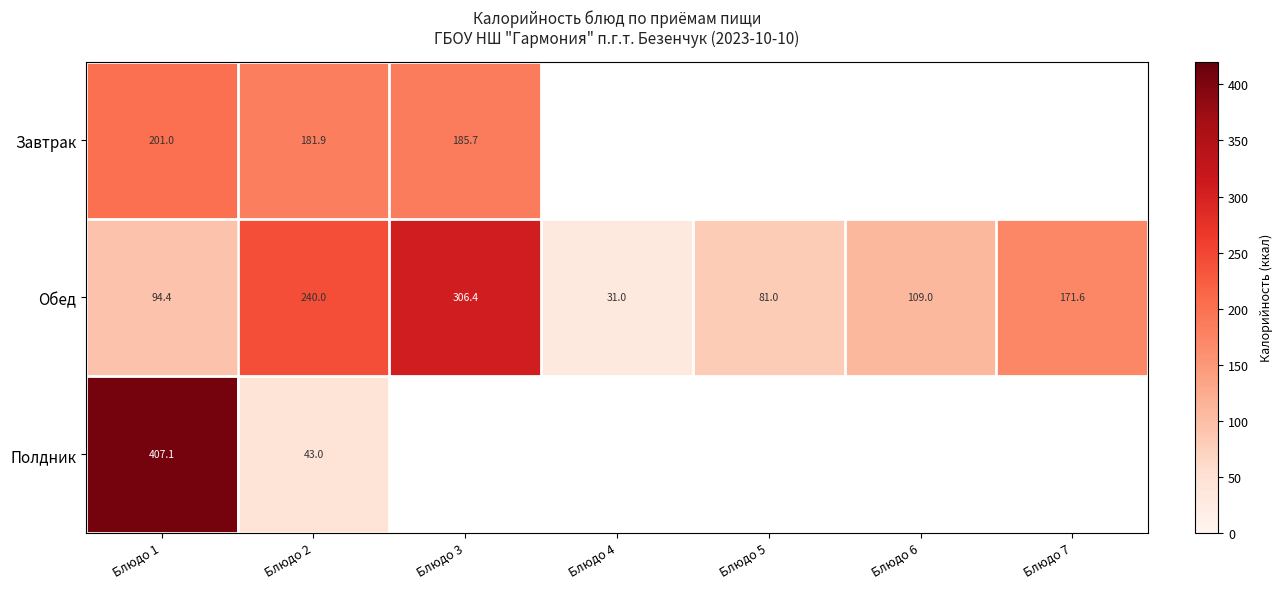

Which category has the highest value in the Обед series?

Блюдо 3